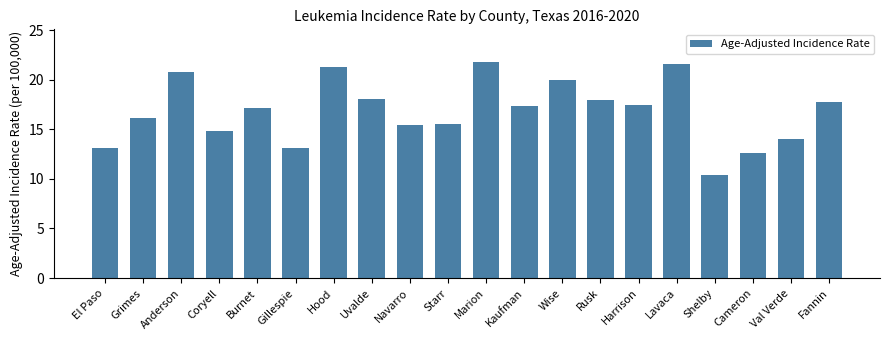

What is the value of the 5th bar from the left?

17.1